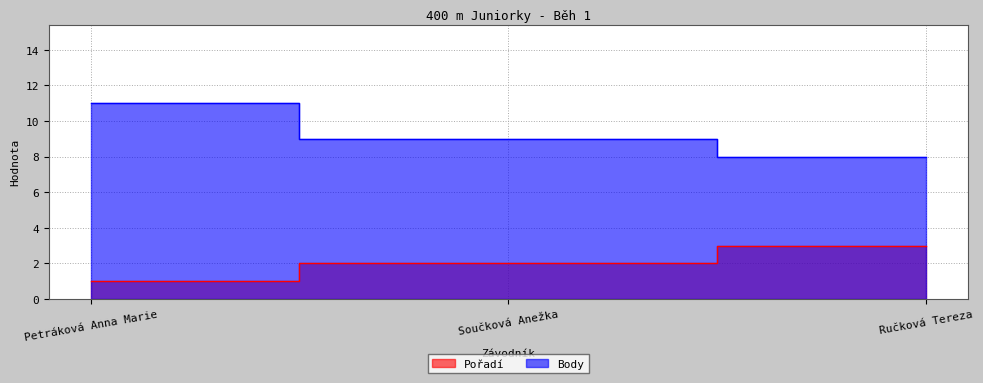

Reading left to right, extract all data points from this chart.

Pořadí: Petráková Anna Marie=1	Součková Anežka=2	Ručková Tereza=3
Body: Petráková Anna Marie=11	Součková Anežka=9	Ručková Tereza=8